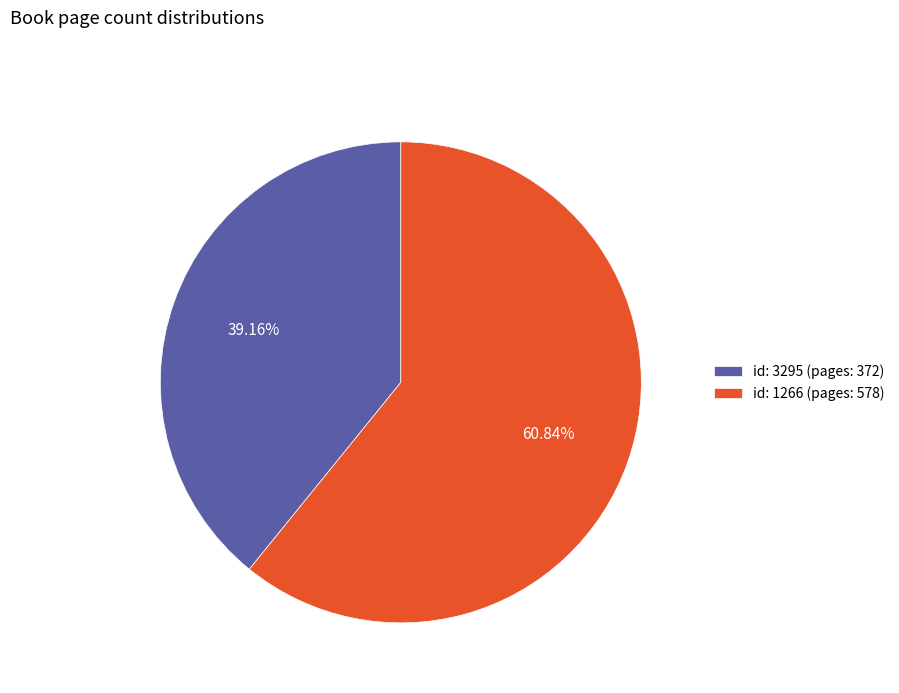

Which has a higher value, id: 1266 (pages: 578) or id: 3295 (pages: 372)?

id: 1266 (pages: 578)